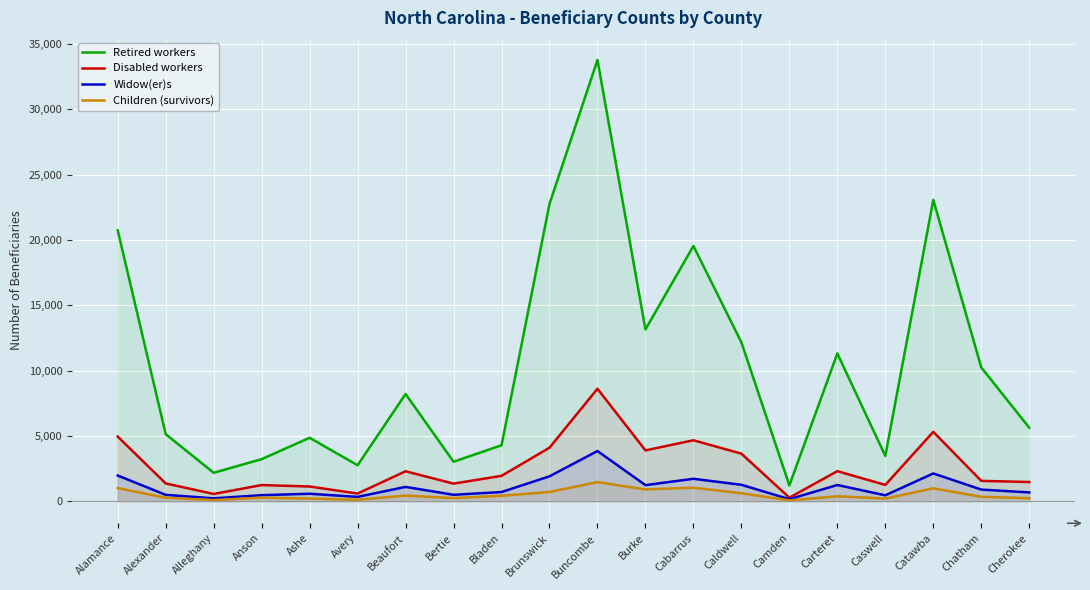

Which has a higher value, Brunswick or Alleghany?

Brunswick